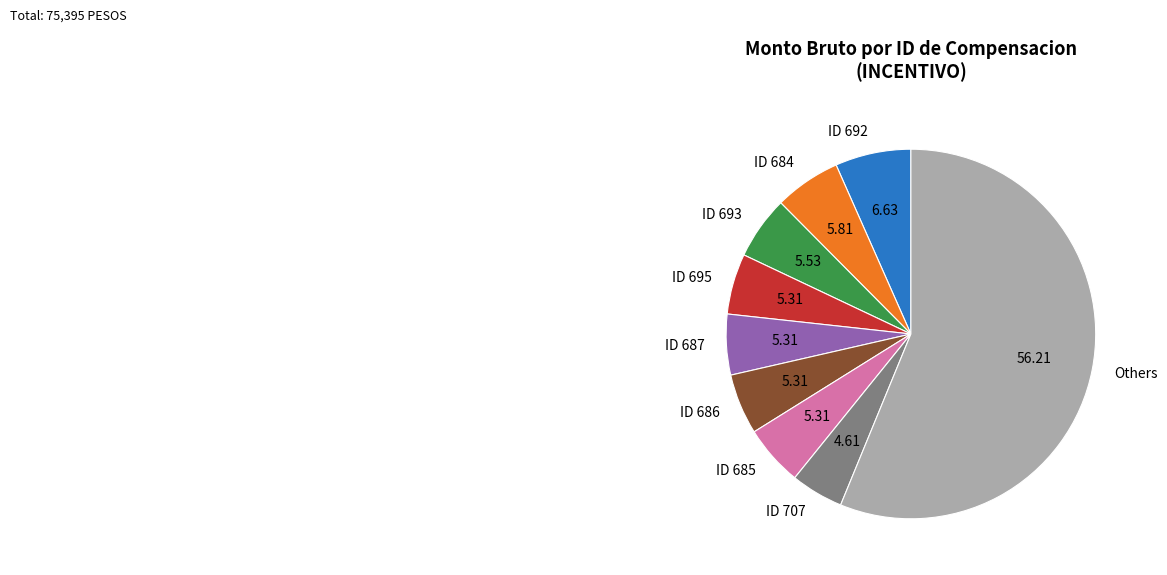

Do ID 692 and Others together represent more than half of the pie?

Yes